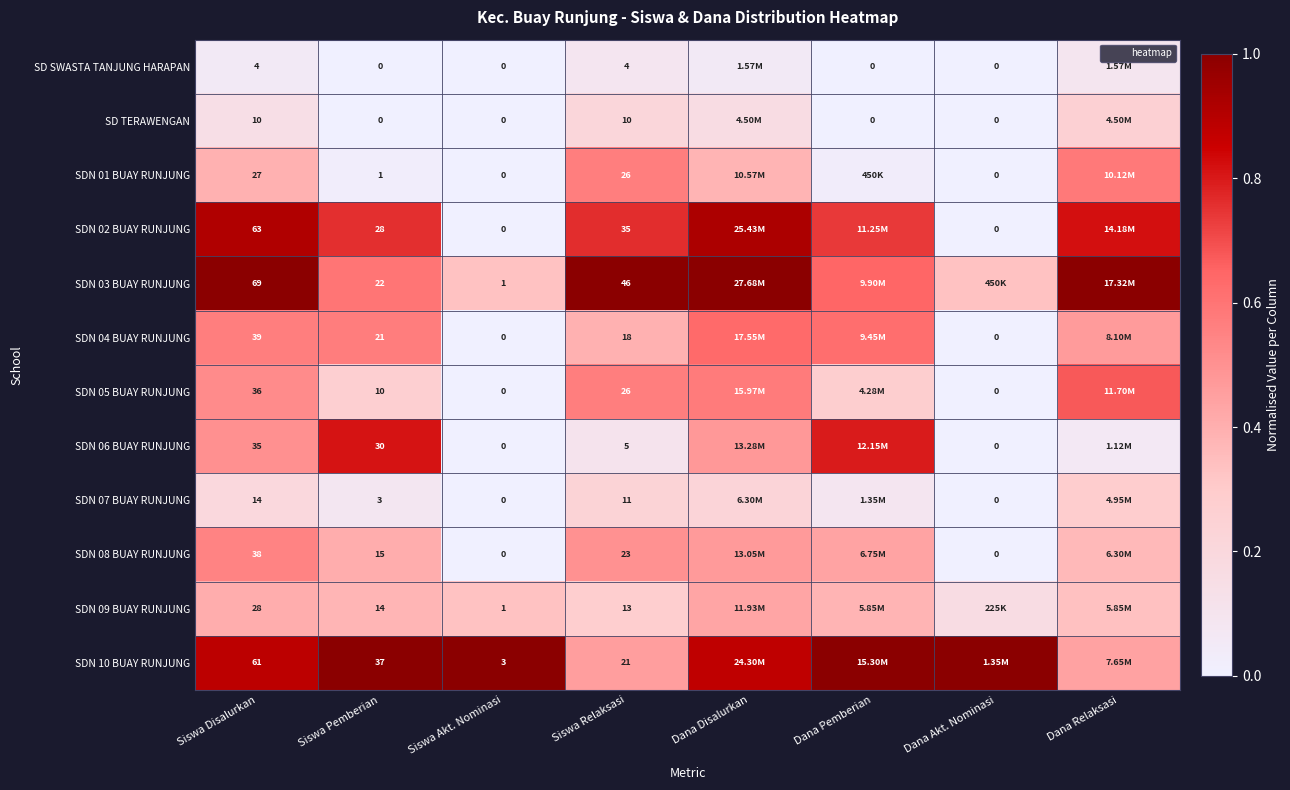

Which category has the lowest value in the SD SWASTA TANJUNG HARAPAN series?

Siswa Pemberian